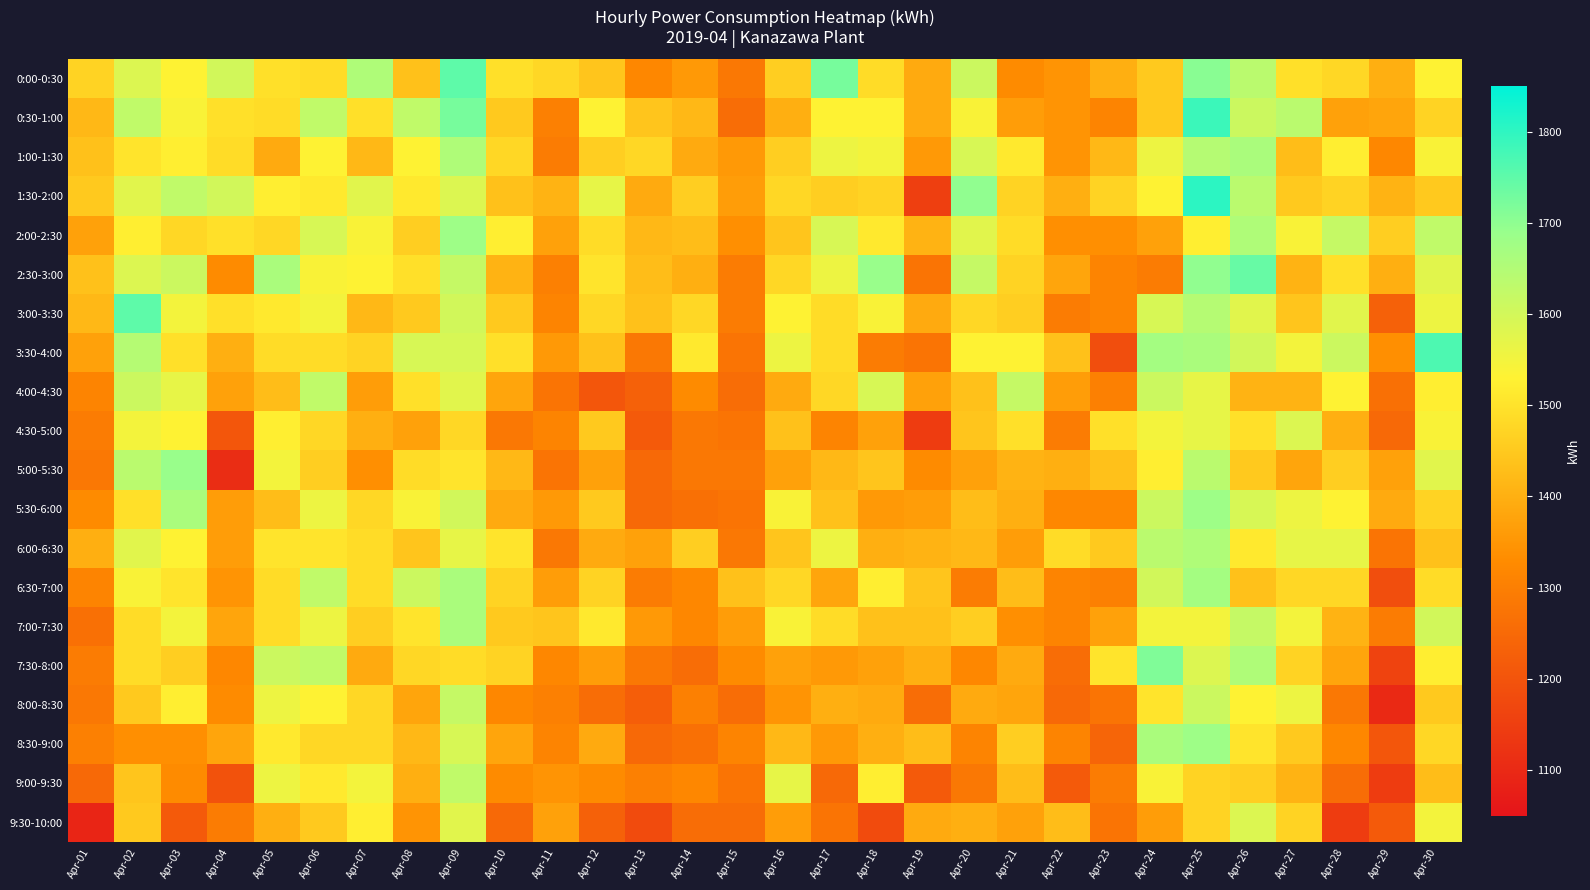

What is the difference between the highest and lowest values at Apr-02?

413